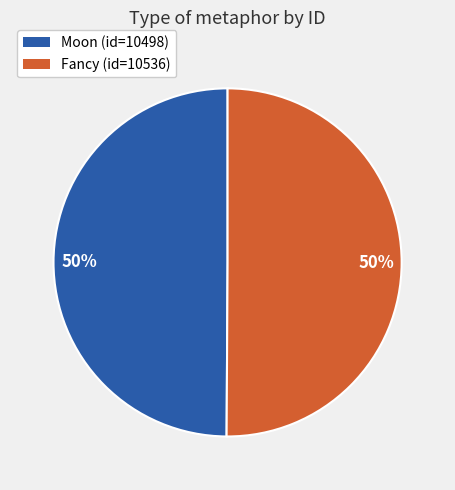

To the nearest percent, what is the average slice percentage?

50%